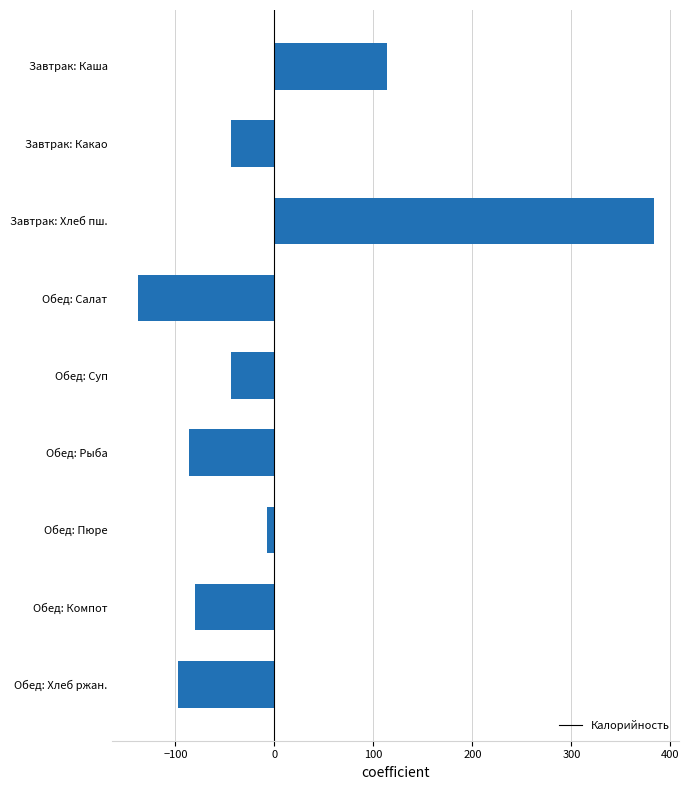

The value at Обед: Рыба is -86.4. True or false?

True